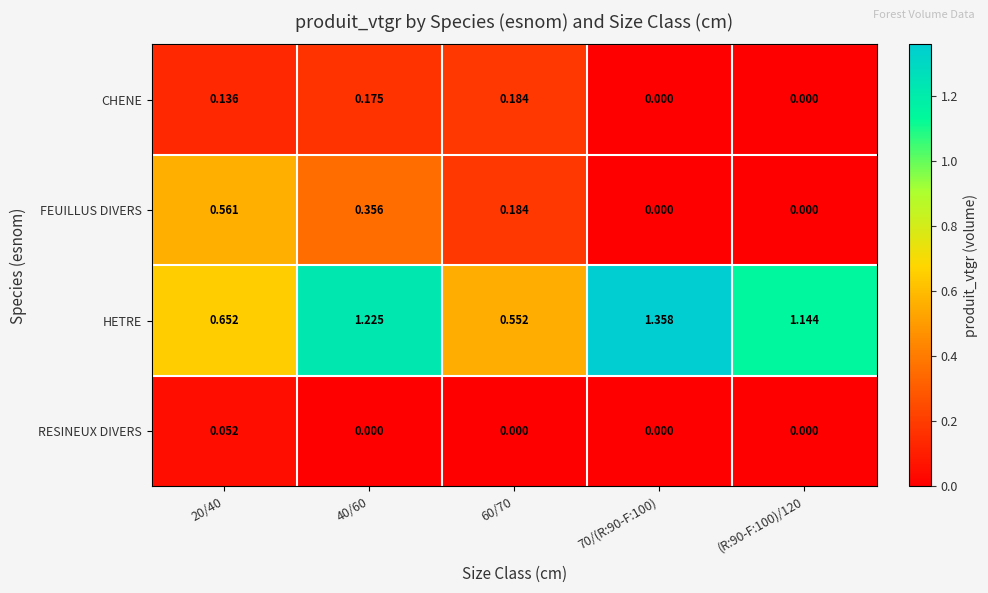

Rank the series by their maximum value, from lowest to highest.

RESINEUX DIVERS, CHENE, FEUILLUS DIVERS, HETRE